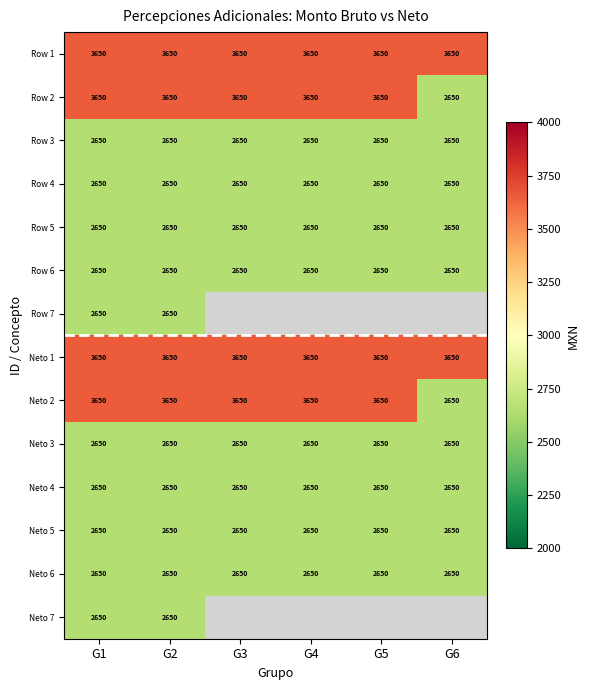

Is the value of Row 6 at G5 greater than the value of Row 2 at G5?

No